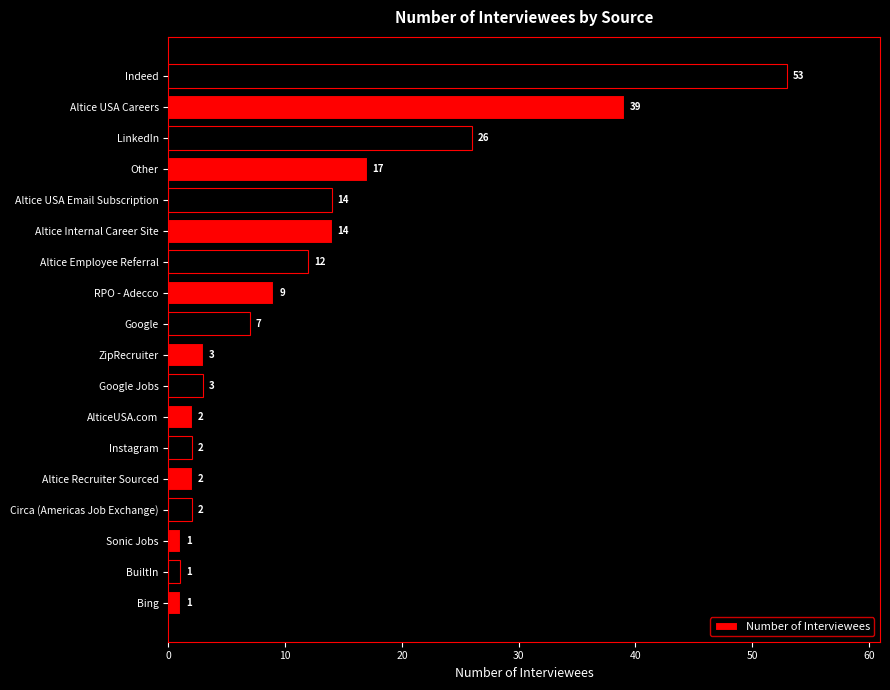

What position from the right is Altice USA Email Subscription?

14